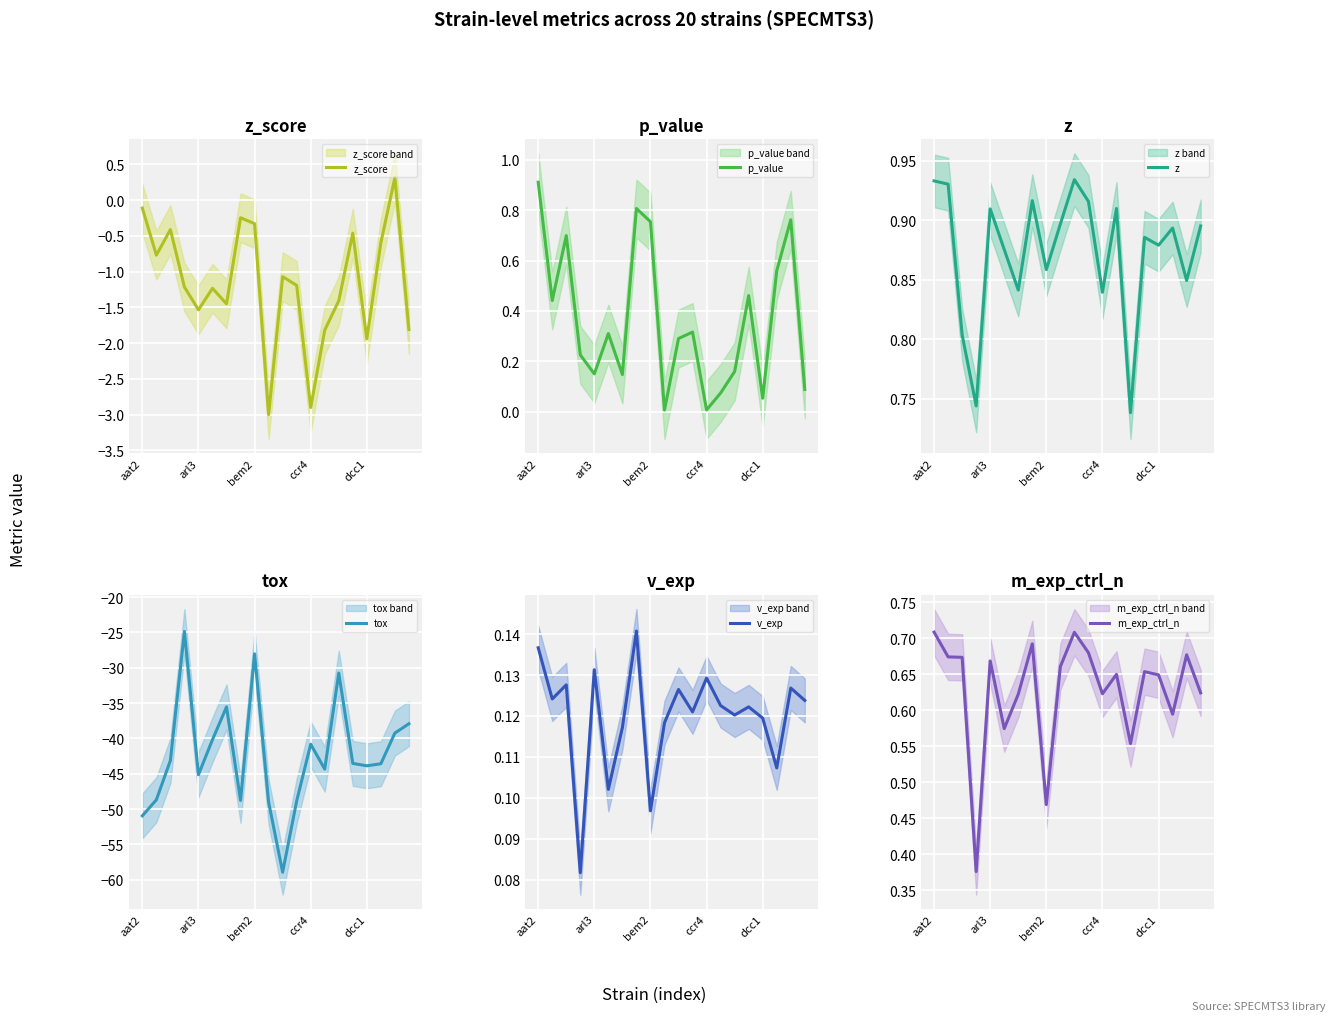

Count the number of data series in this chart.

6